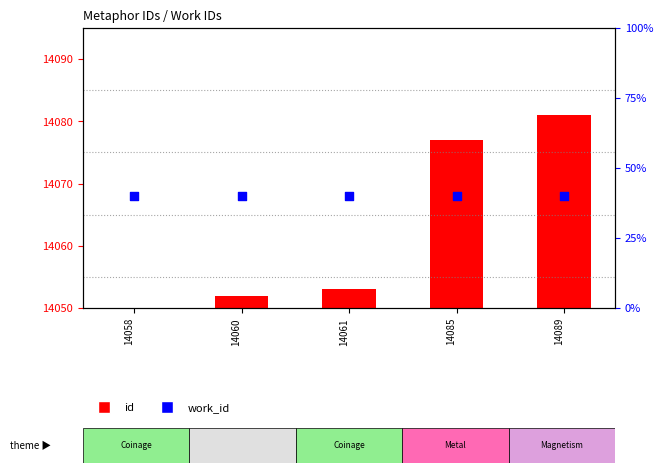

Which series has the widest spread of Y values?

id